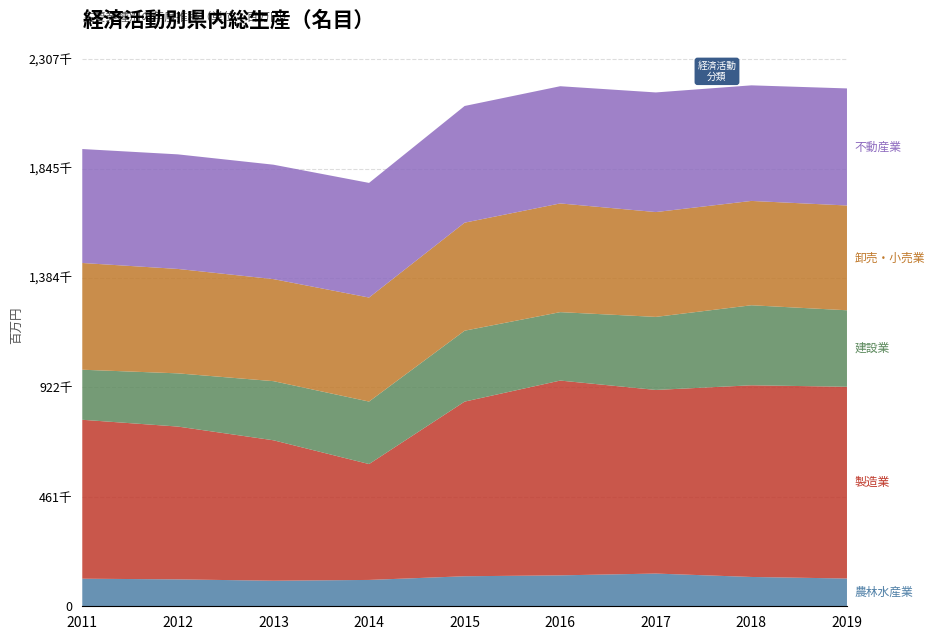

Reading left to right, list all the values displayed in this chart.

農林水産業: 116368	113507	107838	111140	126669	130449	138033	123663	117114
製造業: 670345	644578	592422	488792	736721	821703	774581	808546	808865
建設業: 211170	224471	249404	263663	299159	288648	308094	337633	322716
卸売・小売業: 450259	440462	430483	438752	455725	458547	442240	440079	441999
不動産業: 480708	483334	482613	483600	492158	494466	504625	487592	493828